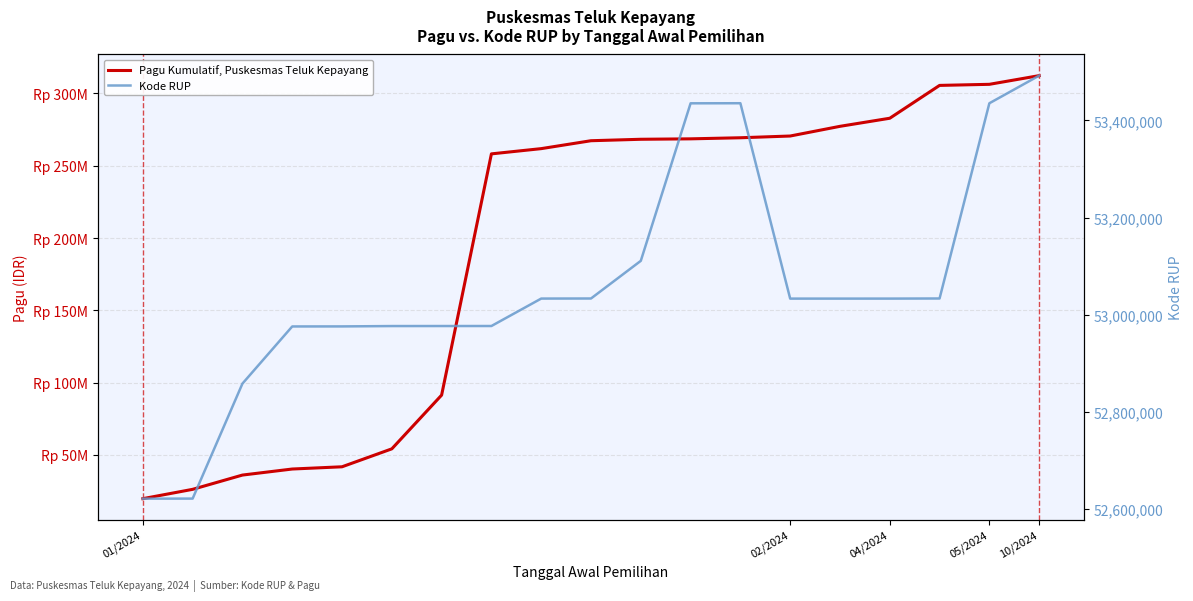

List the series in order of their overall mean, lowest first.

Kode RUP, Pagu Kumulatif, Puskesmas Teluk Kepayang